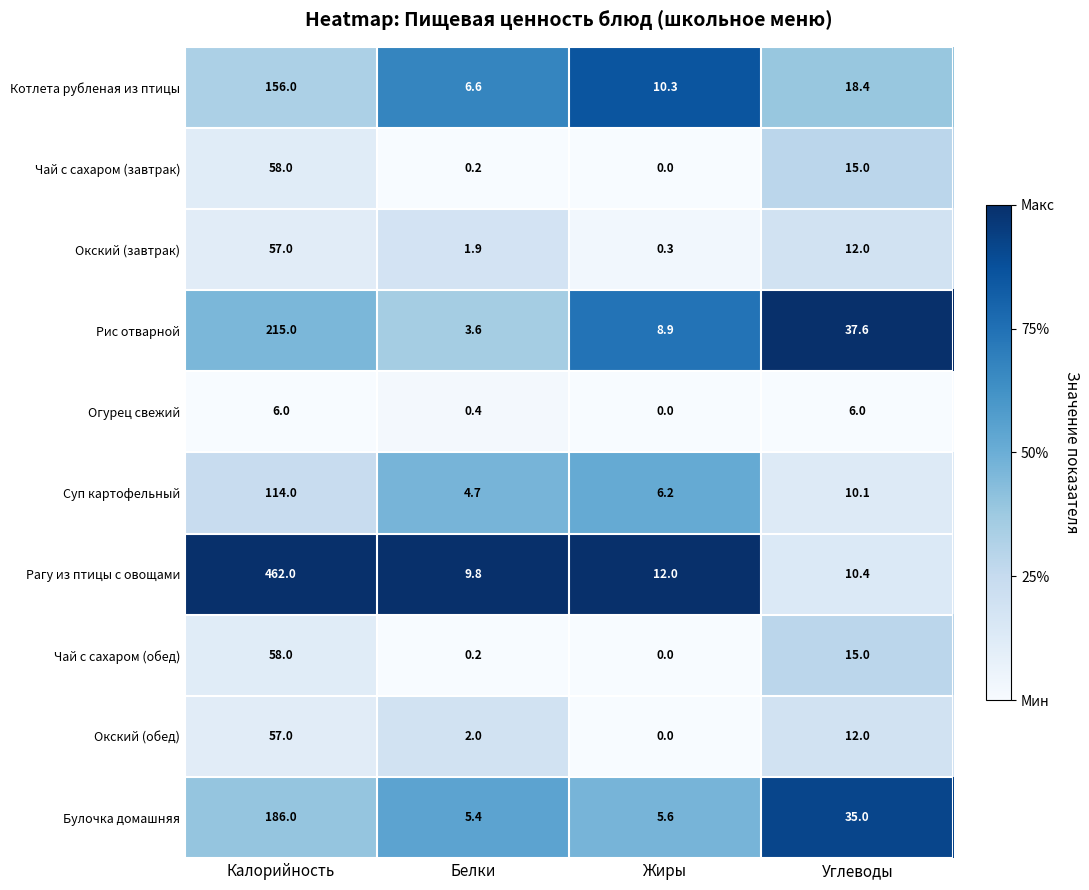

The Рис отварной series shows 46.0 at Калорийность. True or false?

False